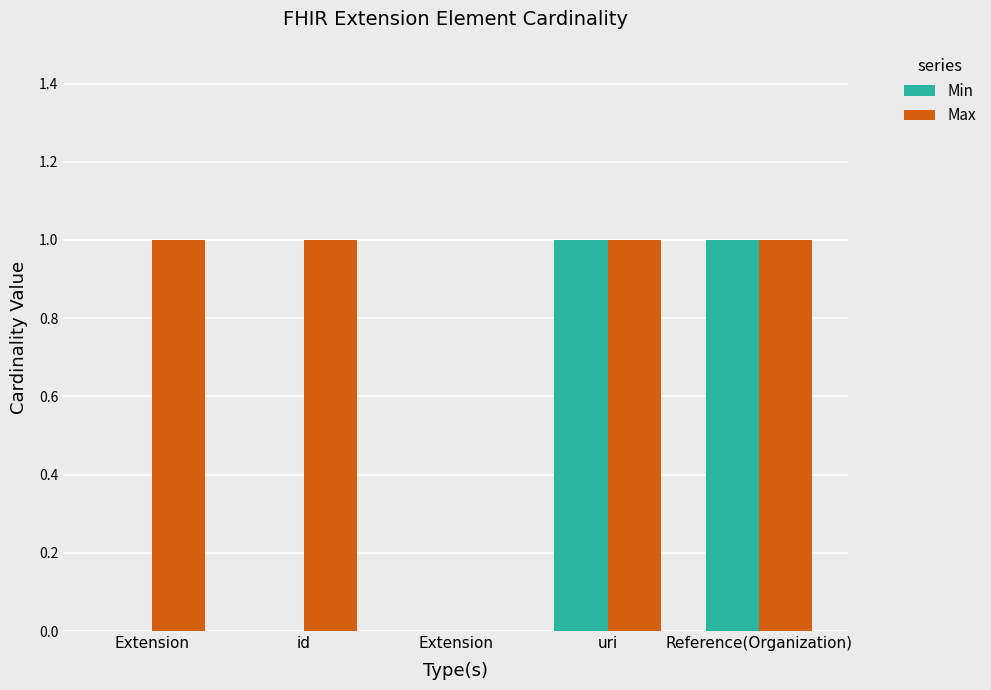

How many categories are shown in the chart?

5